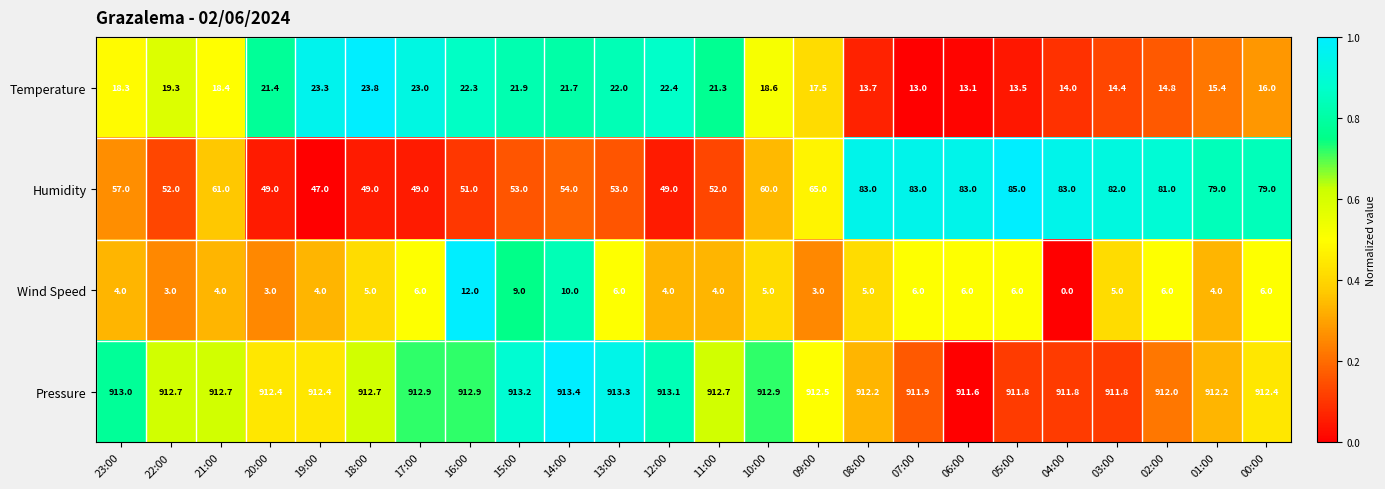

At 20:00, list the series in order from largest to smallest.

Pressure, Humidity, Temperature, Wind Speed